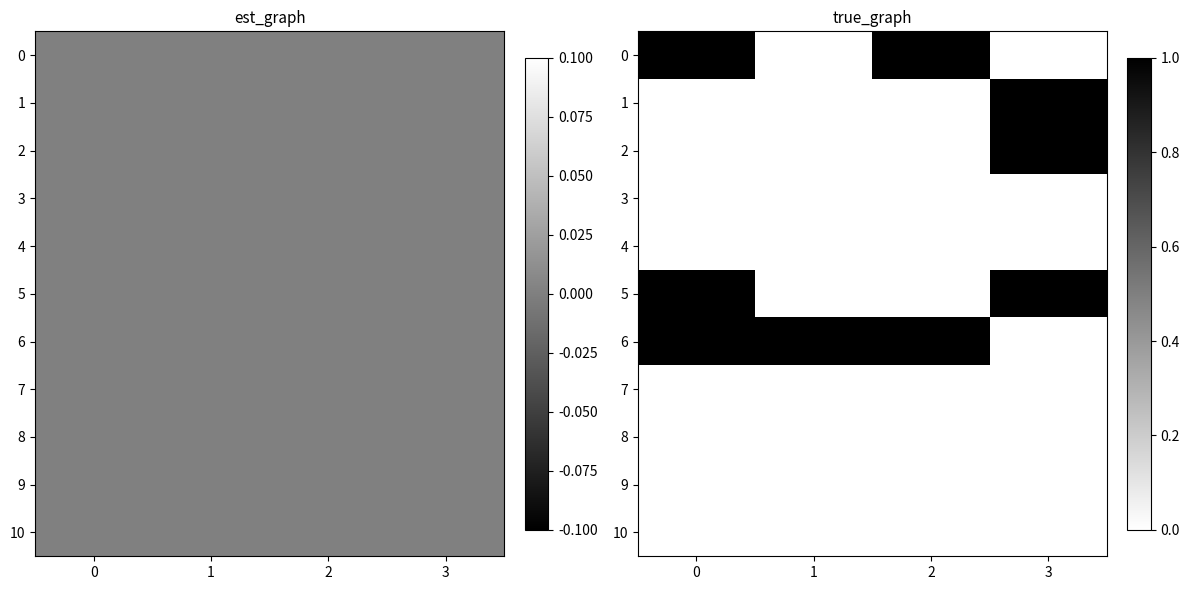

How many series are shown in this chart?

11